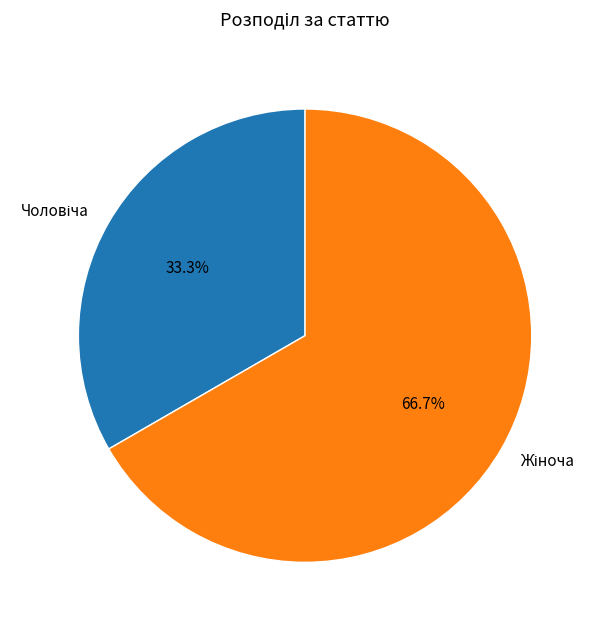

Does any single category account for the majority?

Yes